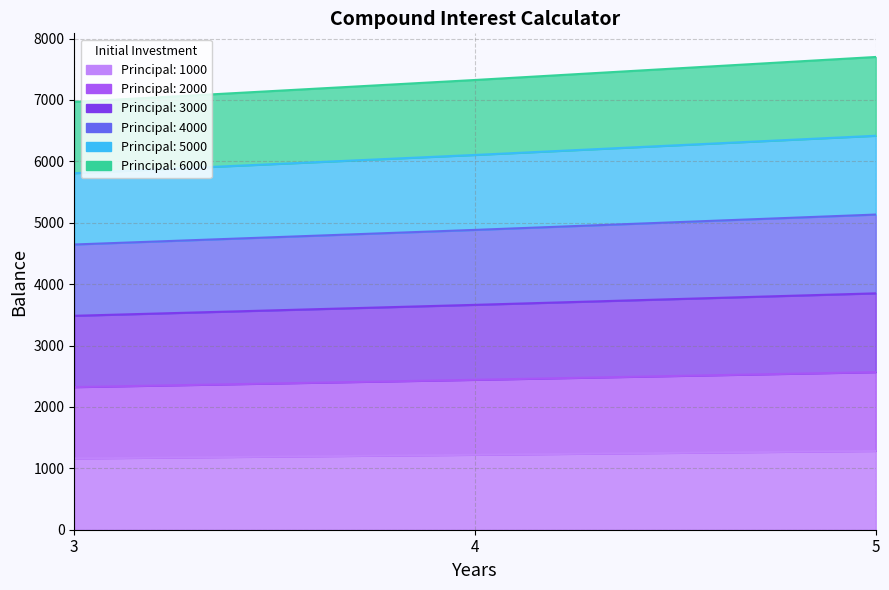

Does the chart display data point markers on the line(s)?

No